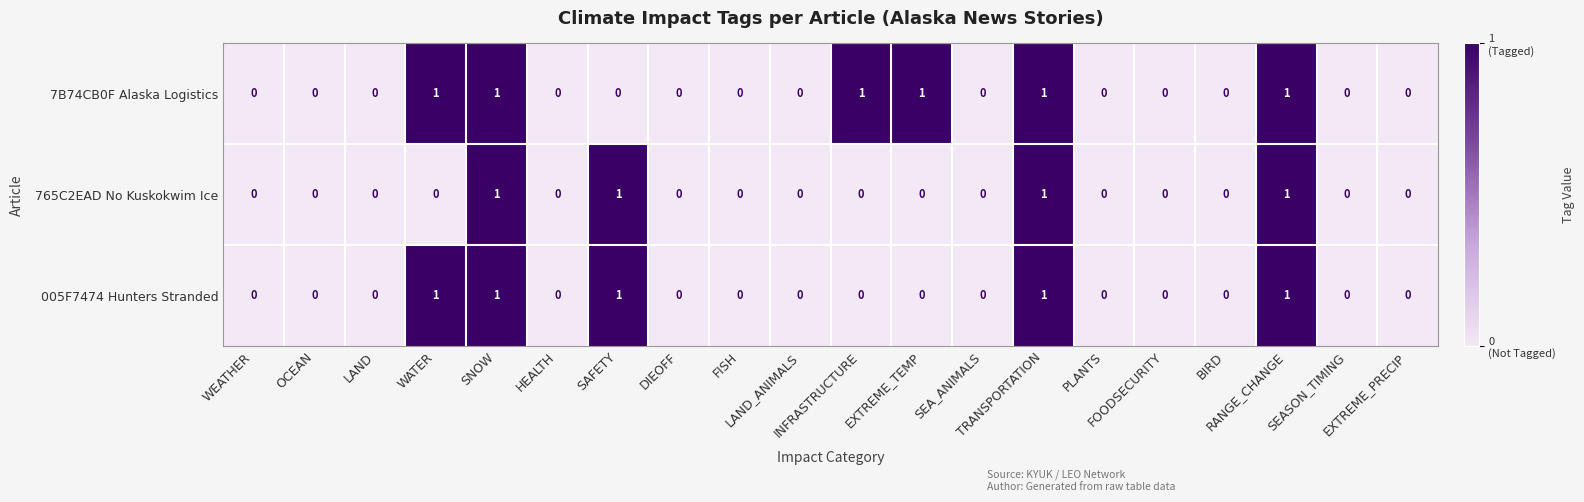

What is the total value across all series at WATER?

2